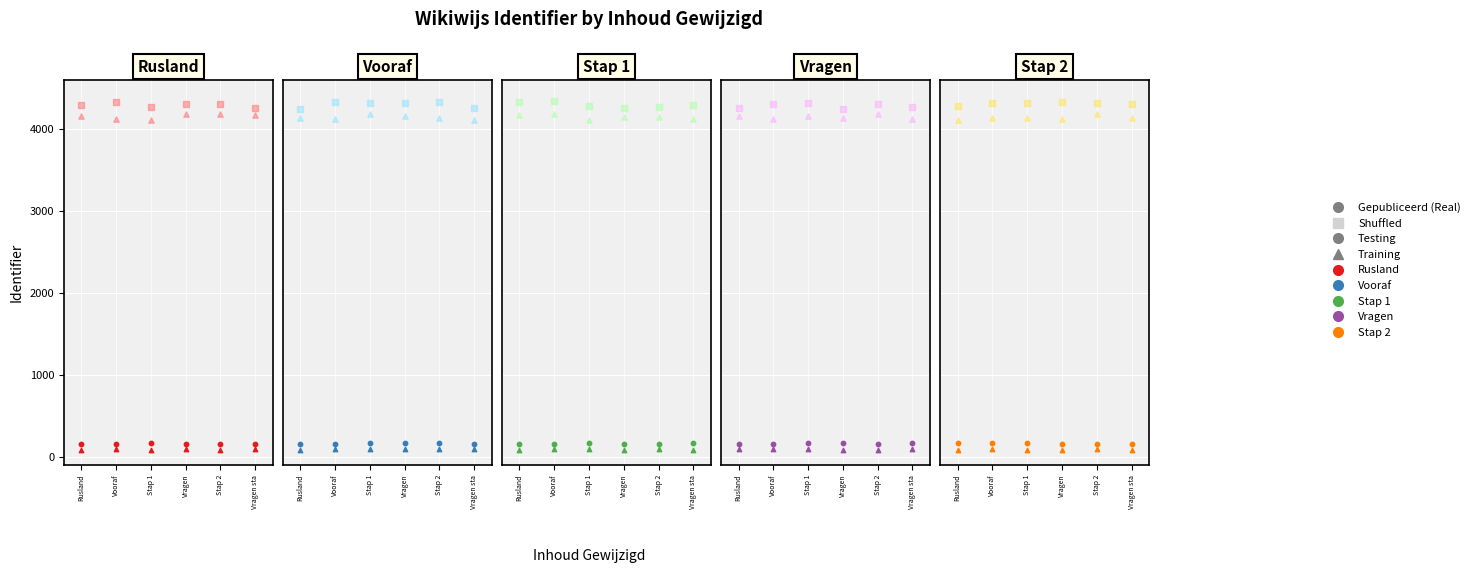

What is the total value across all series at Vragen sta?

27074.3